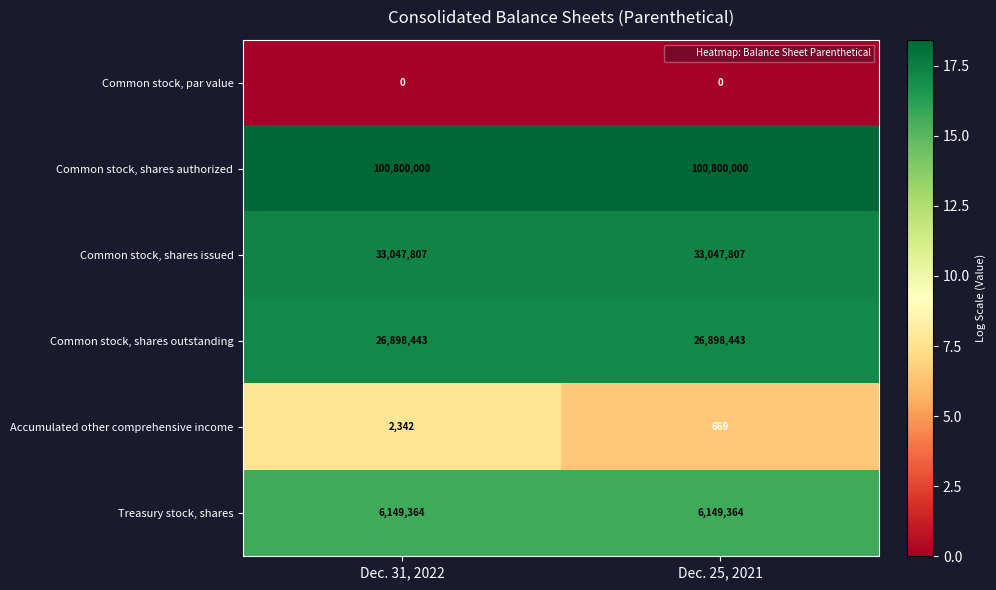

What is the total value across all series at Dec. 25, 2021?

166896283